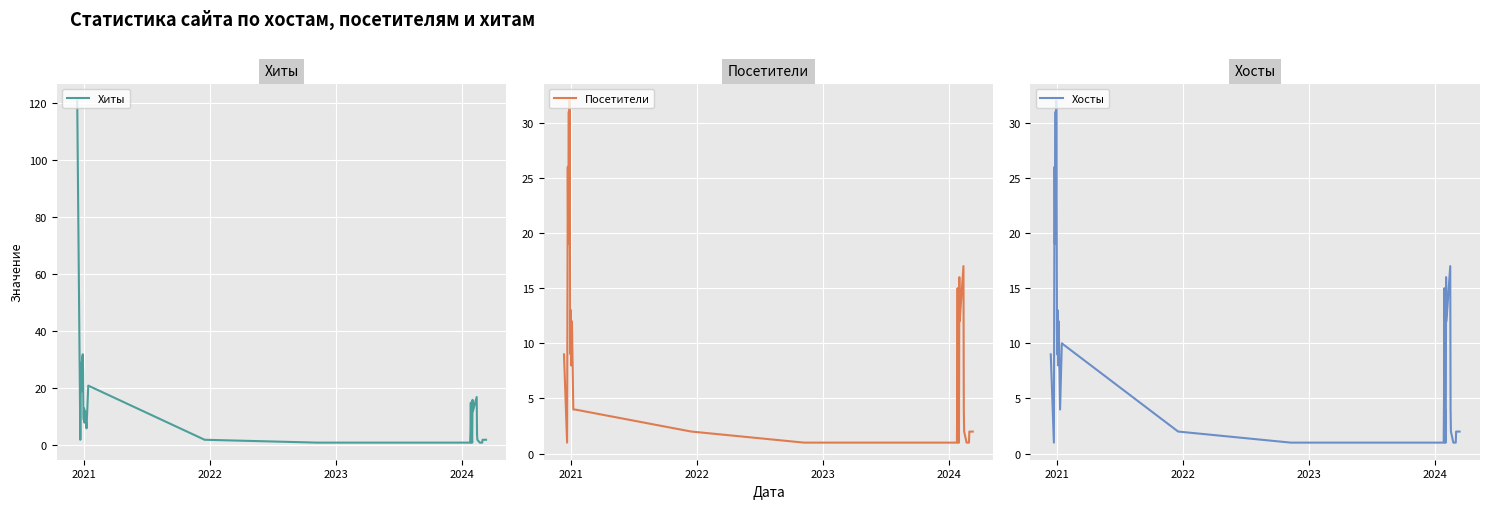

List the series in order of their peak value, lowest first.

Посетители, Хосты, Хиты